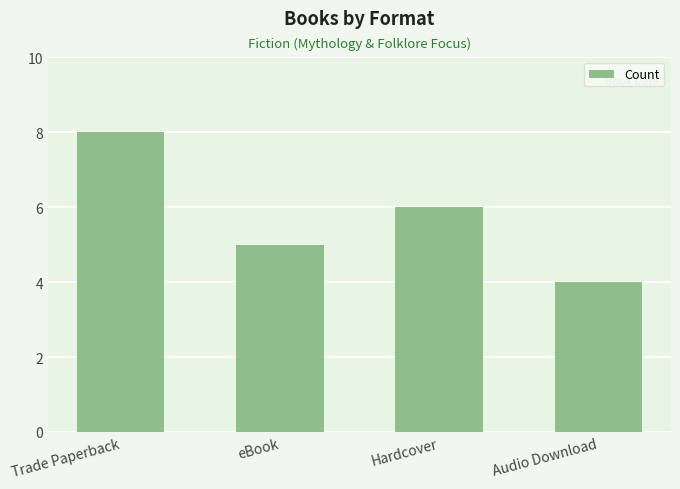

Which label corresponds to the largest value in the chart?

Trade Paperback